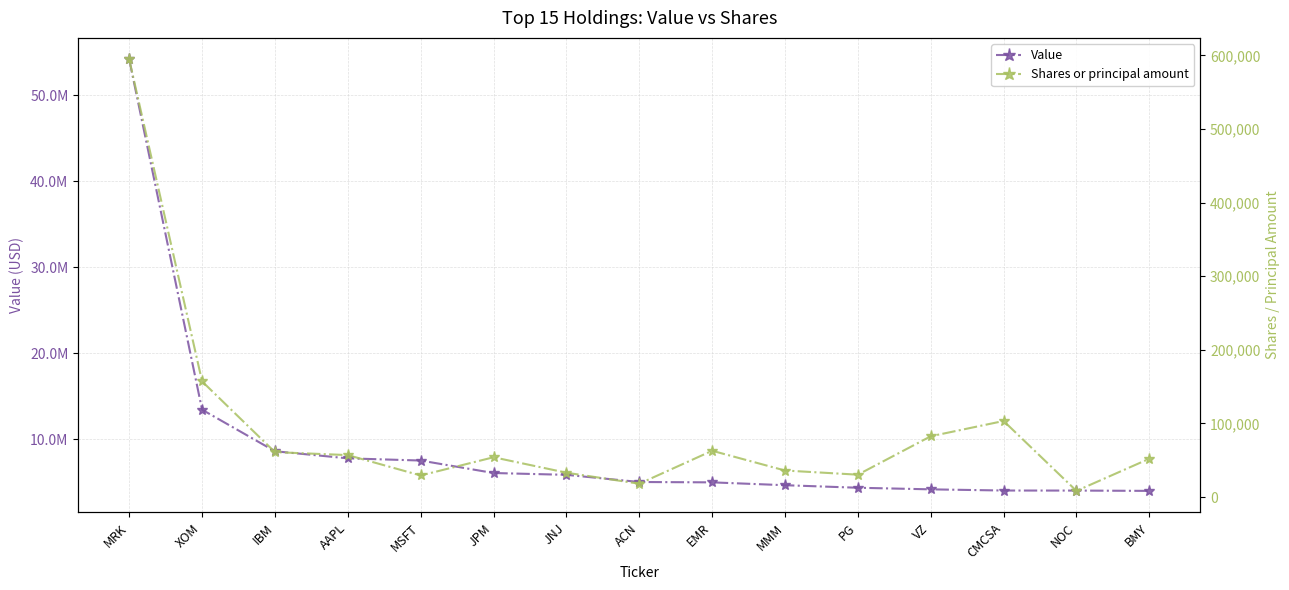

True or false: Shares or principal amount and Value cross at least once.

False